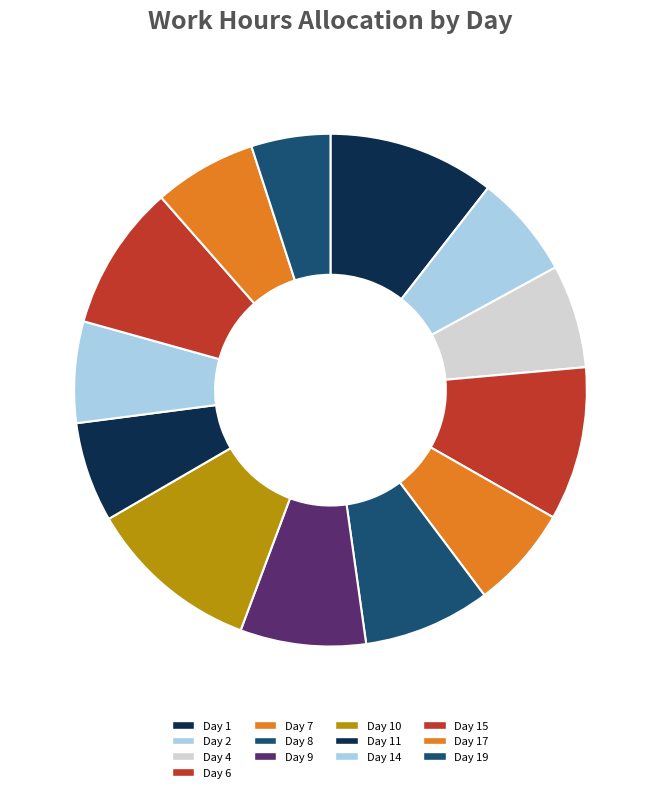

Does any single category account for the majority?

No